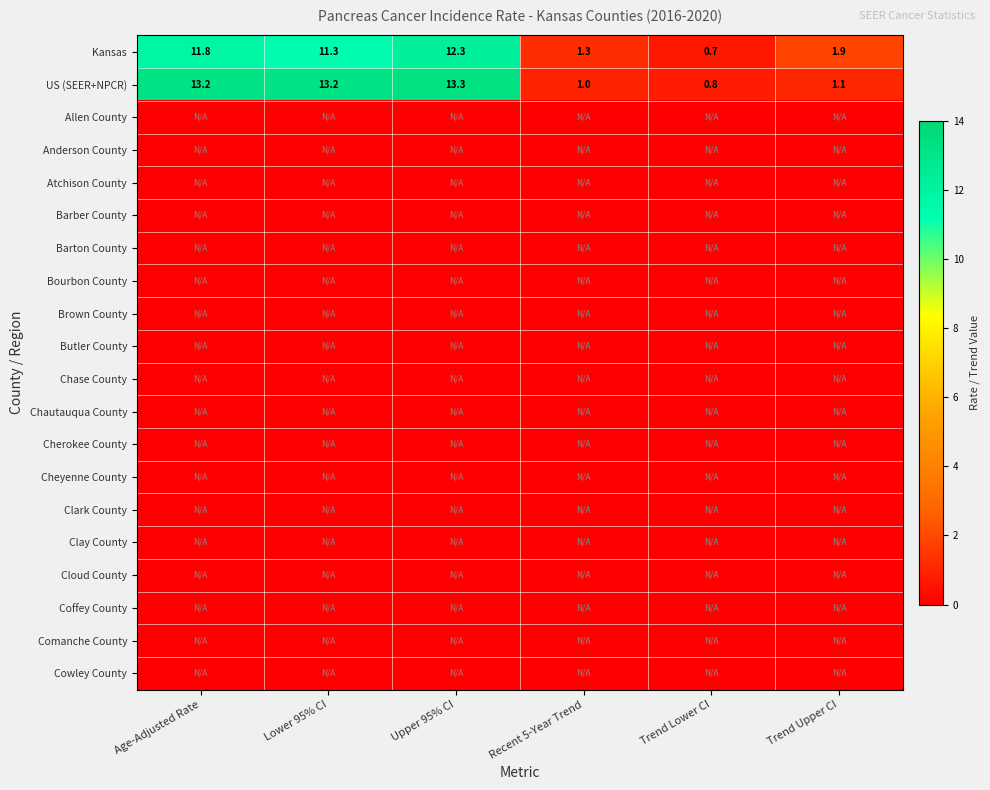

At which label does US (SEER+NPCR) first exceed 13?

Age-Adjusted Rate